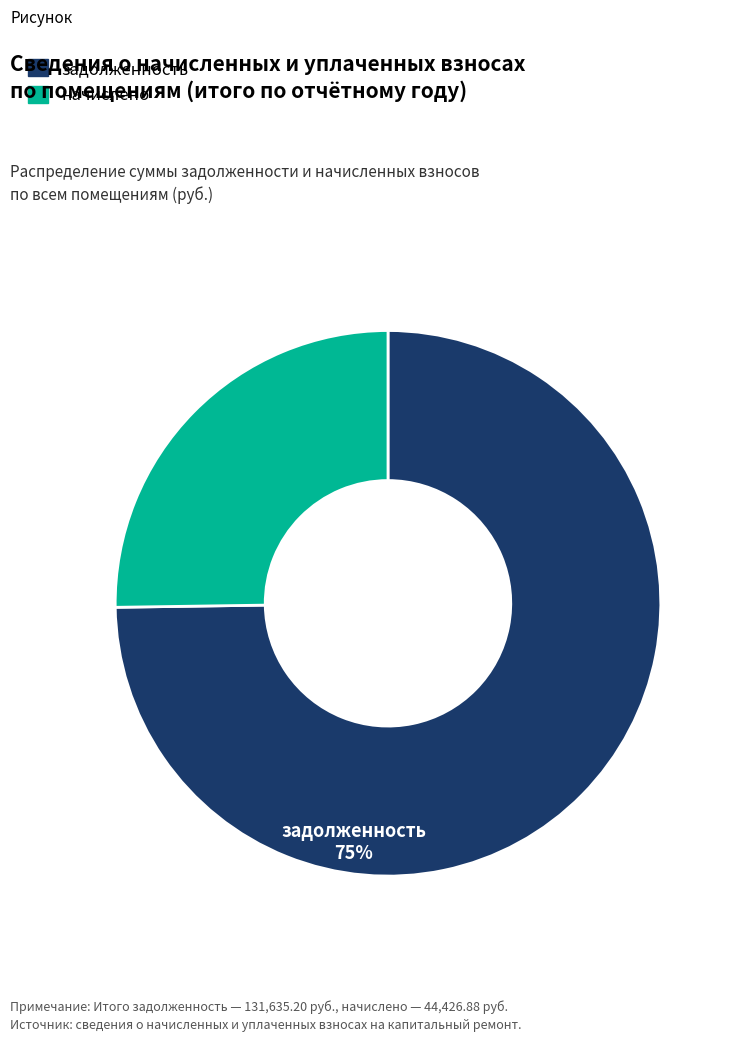

Is there any slice that represents more than half of the pie?

Yes